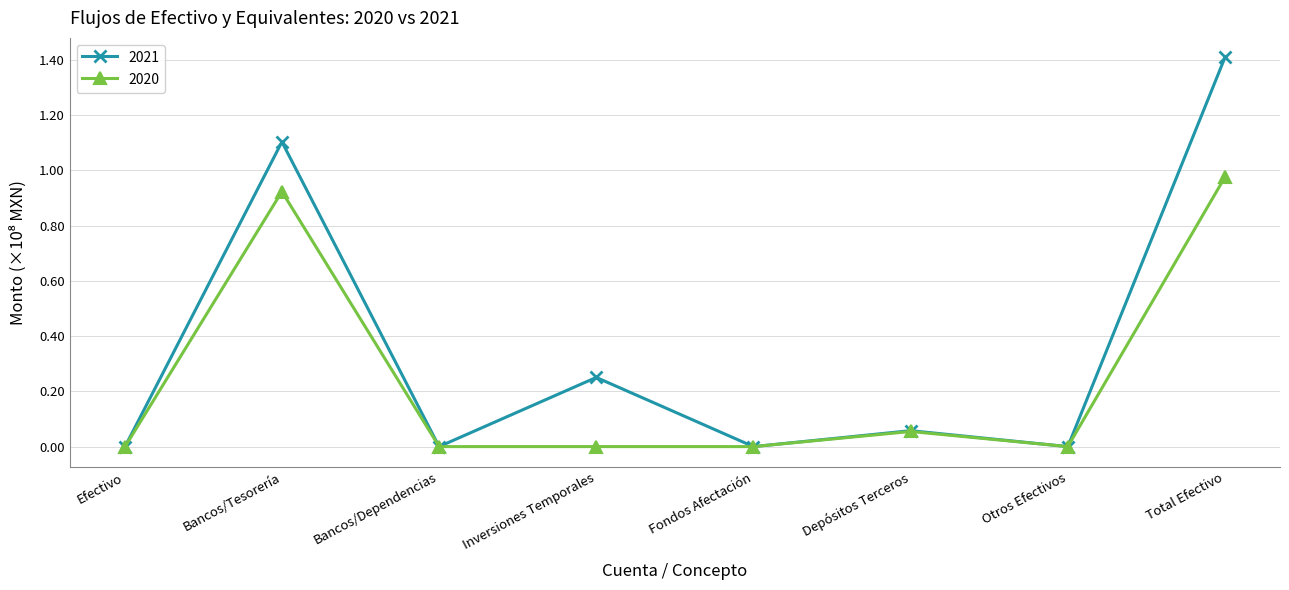

What is the label of the 7th point from the right?

Bancos/Tesorería